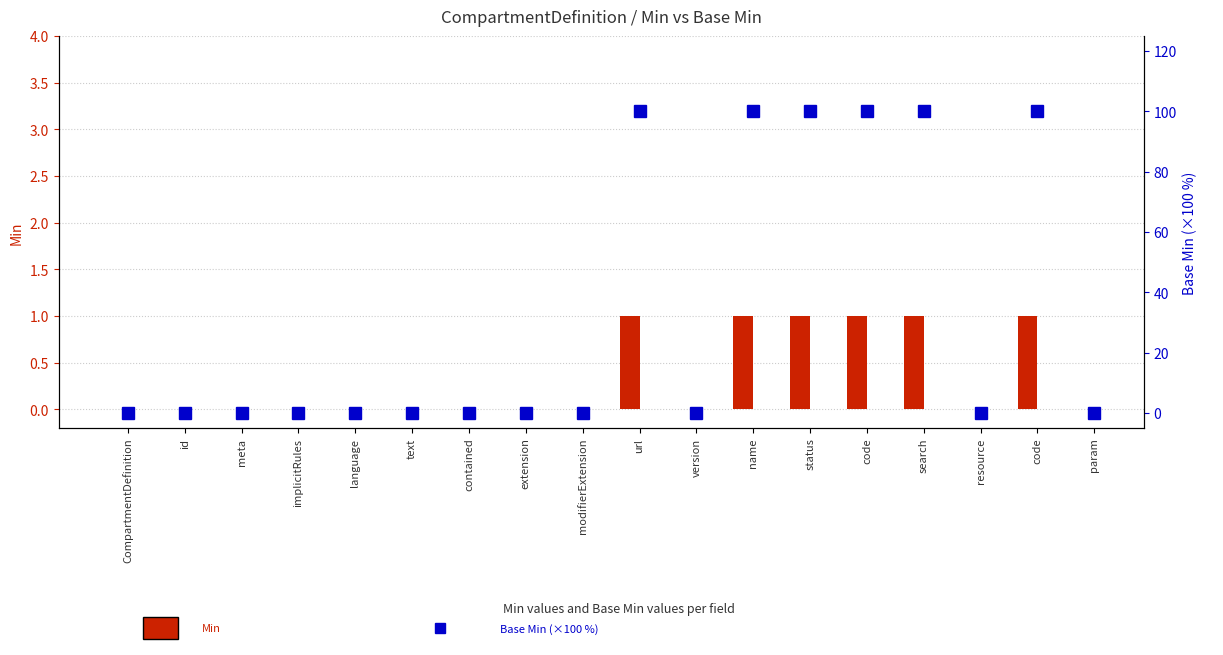

What is the difference between the maximum and minimum values in the Base Min (scaled %) series?

100